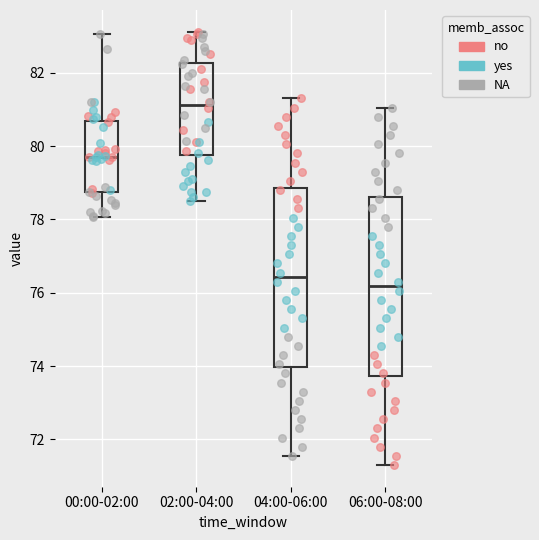

Which box's median line is the lowest?

06:00-08:00